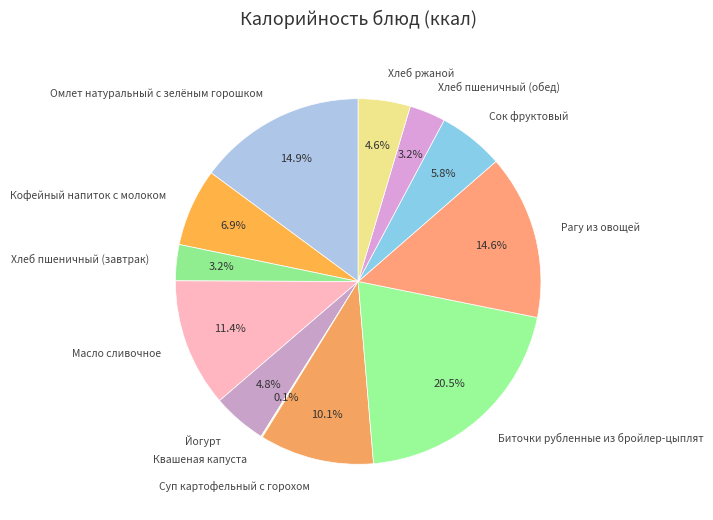

Is it true that Кофейный напиток с молоком is 14% of the pie?

False